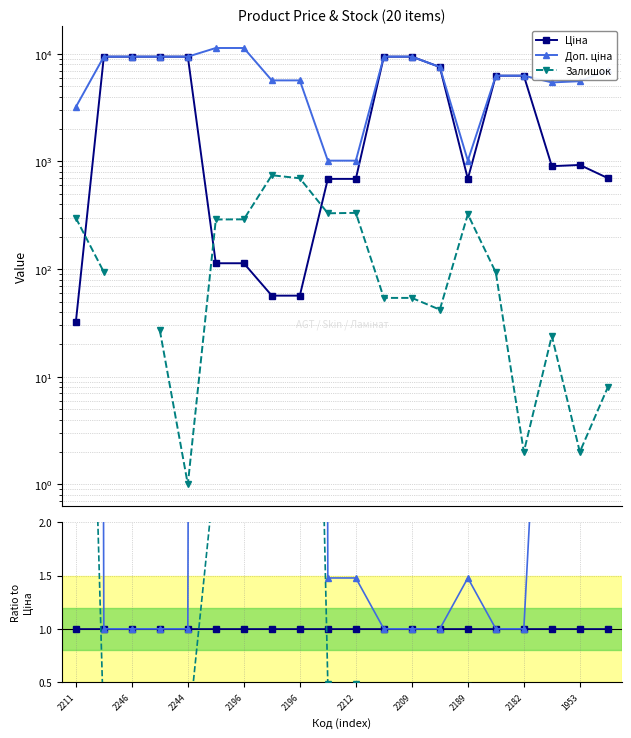

How many categories are shown in the chart?

20